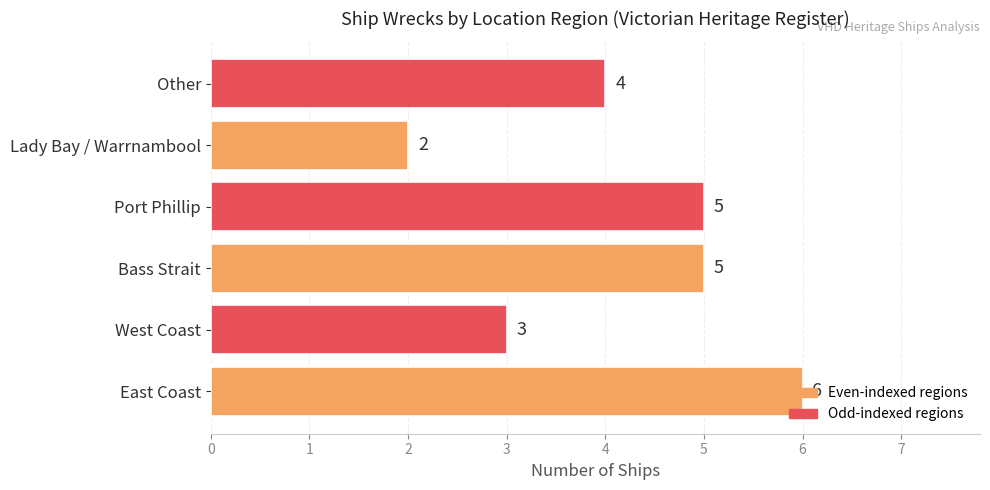

What value does the data have at Port Phillip?

5